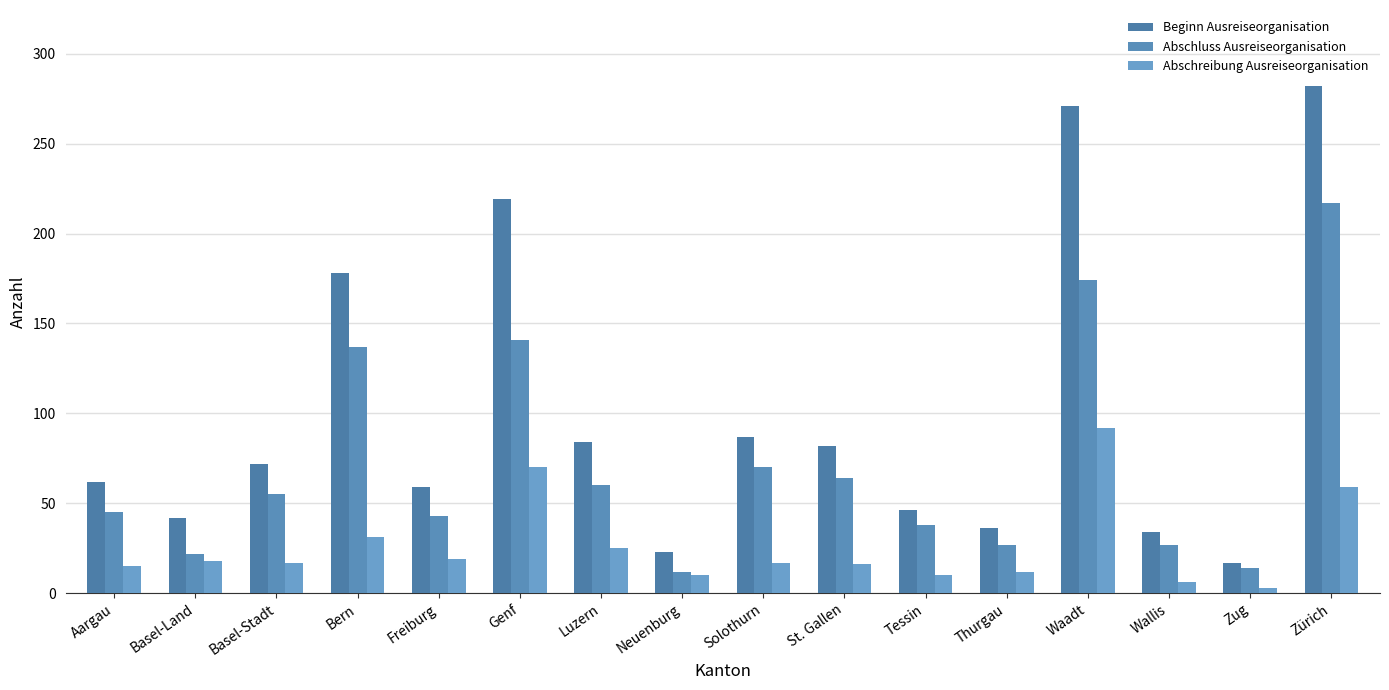

What are all the series names shown in the legend?

Beginn Ausreiseorganisation, Abschluss Ausreiseorganisation, Abschreibung Ausreiseorganisation